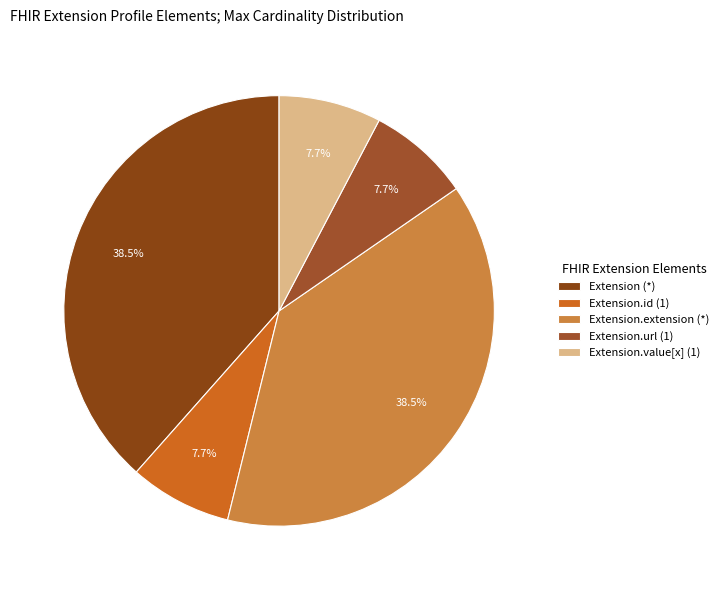

To the nearest percent, what is the average slice percentage?

20%